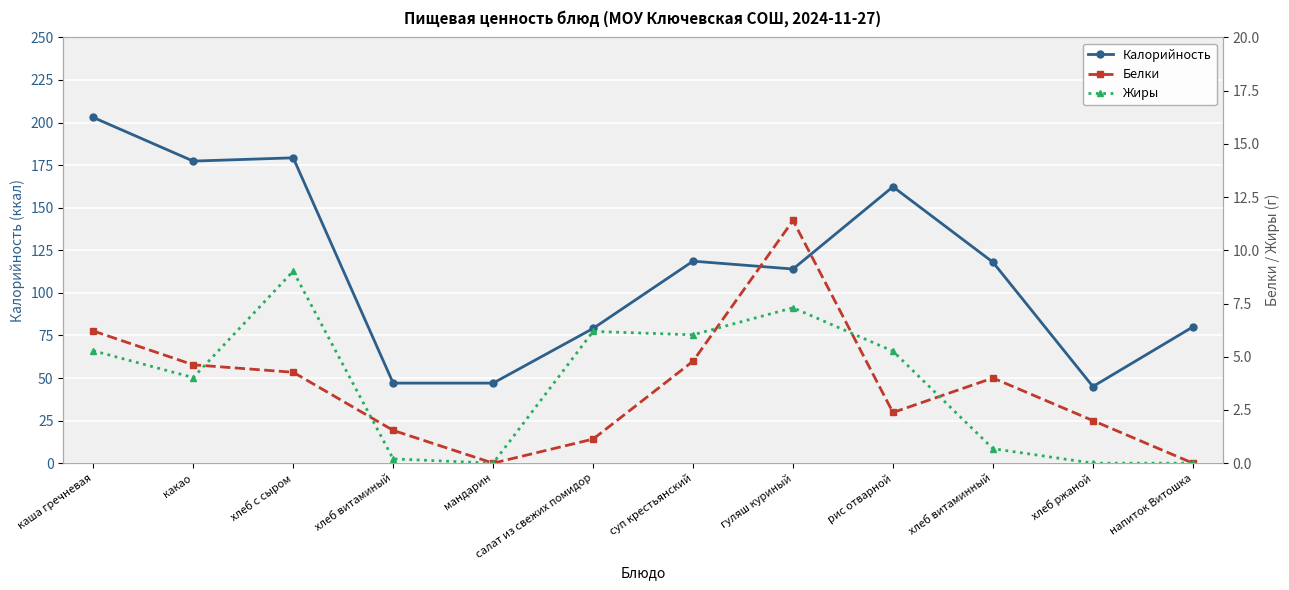

What is the label of the 3rd point from the left?

хлеб с сыром